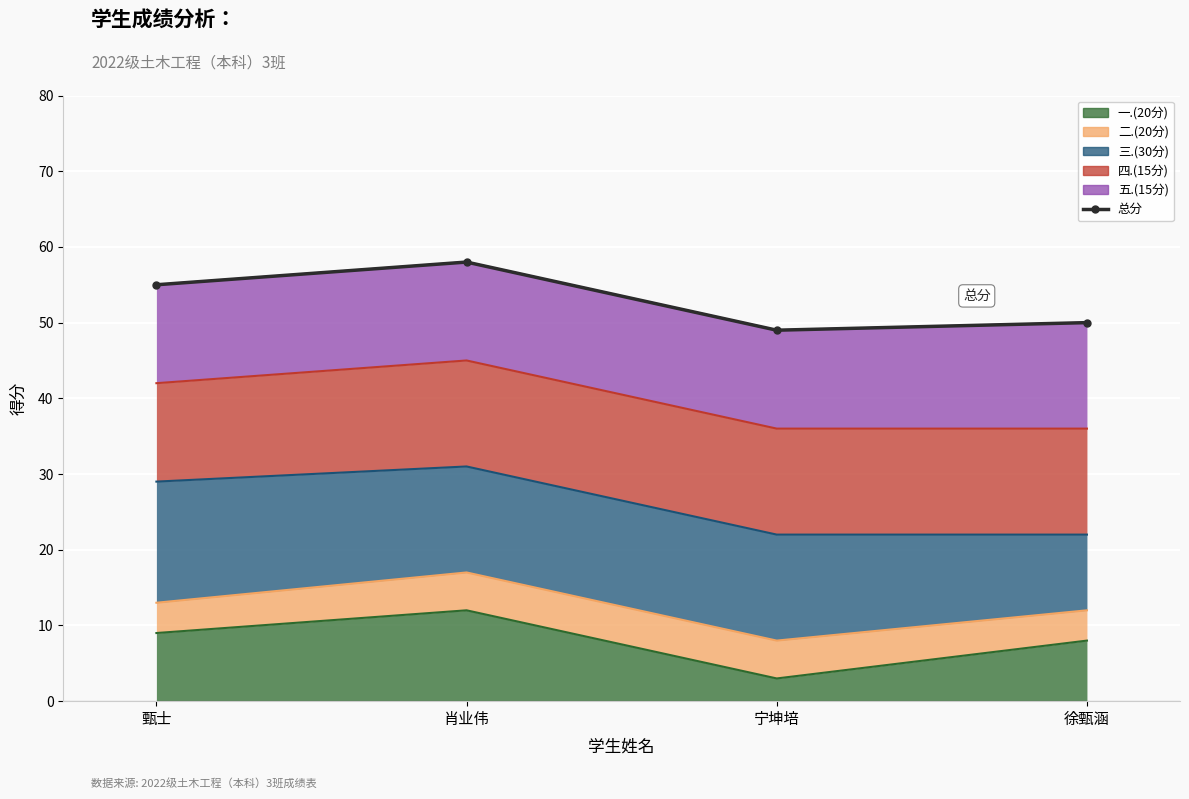

What is the label of the 2nd point from the left?

肖业伟